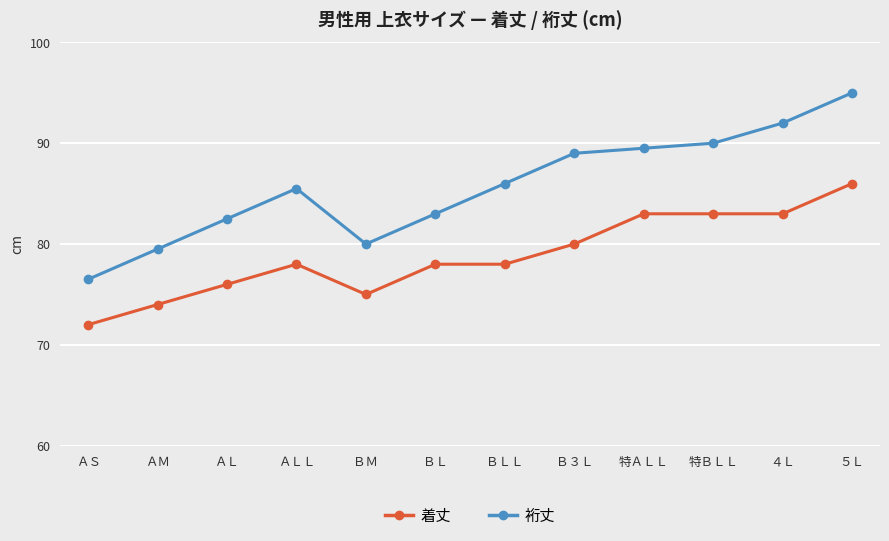

Which series has the largest total across all categories?

裄丈